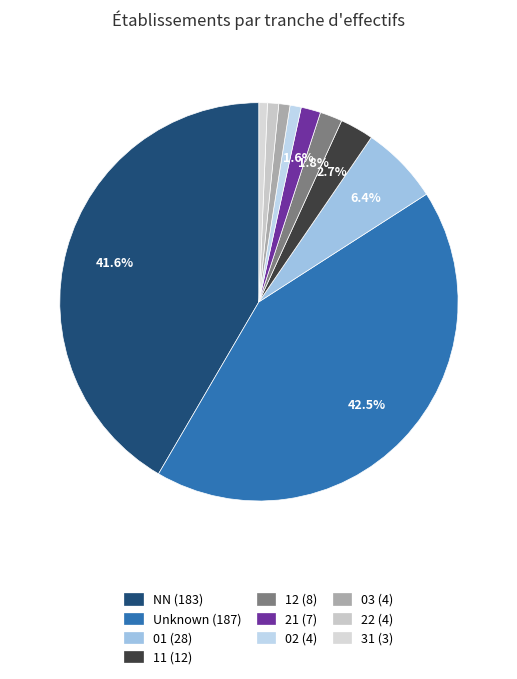

What is the smallest slice in the pie chart?

31